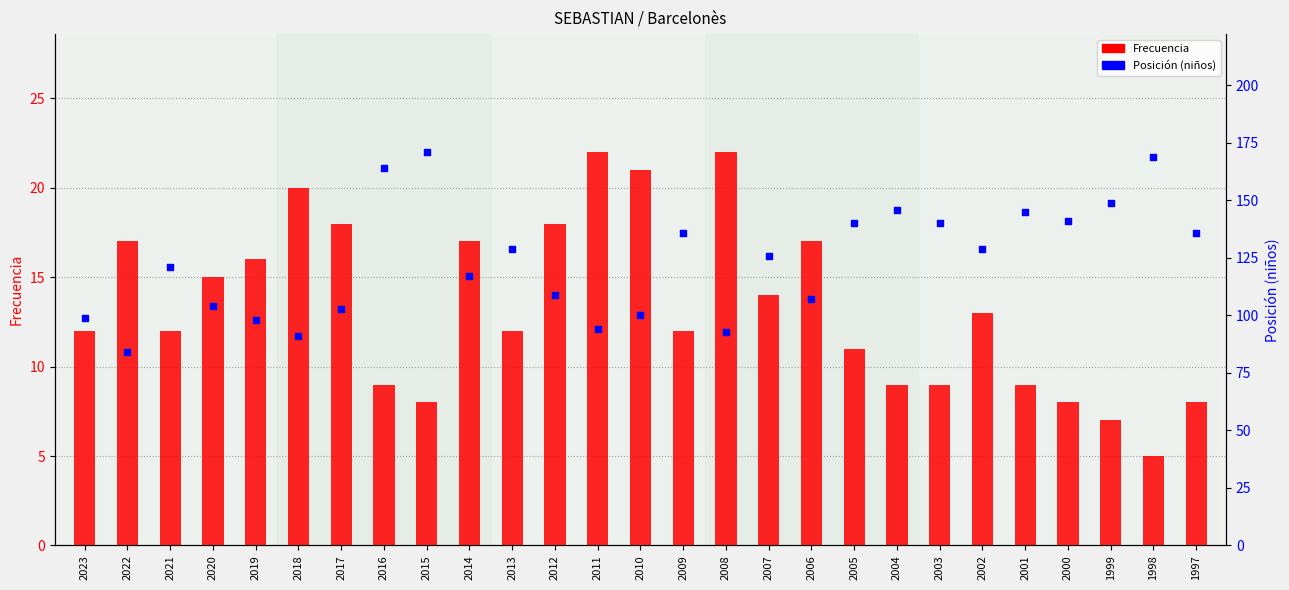

Is the value of Frecuencia at 2012 greater than the value of Posición (niños) at 2022?

No